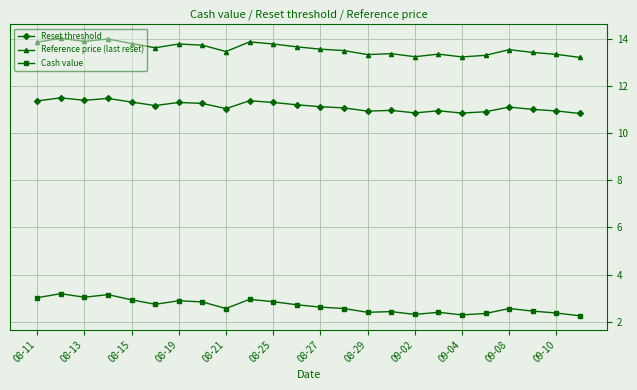

At how many categories does at least one series exceed 4?

24